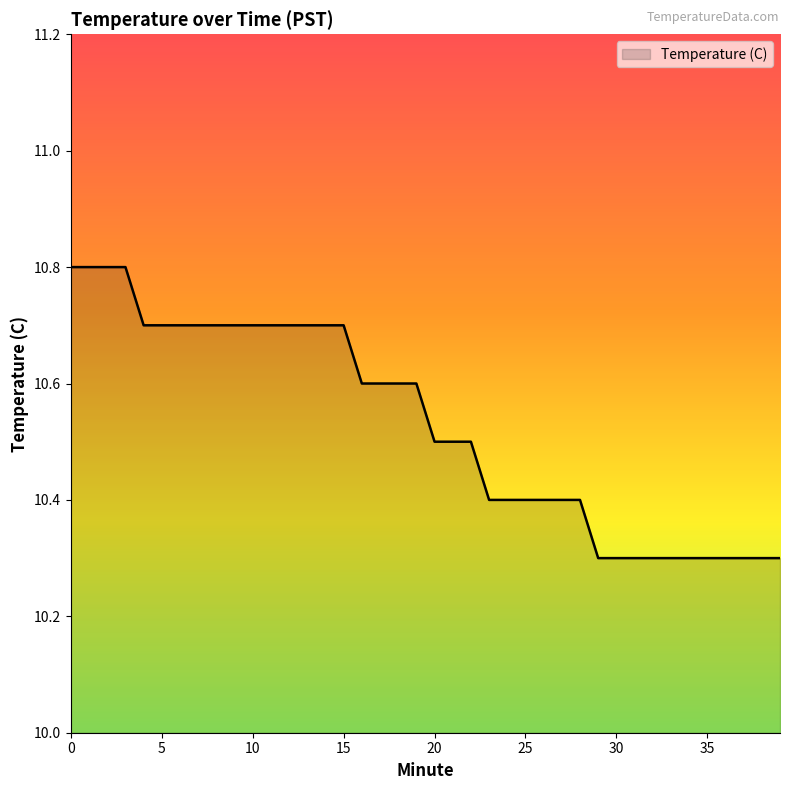

What is the difference between the maximum and minimum values?

0.5